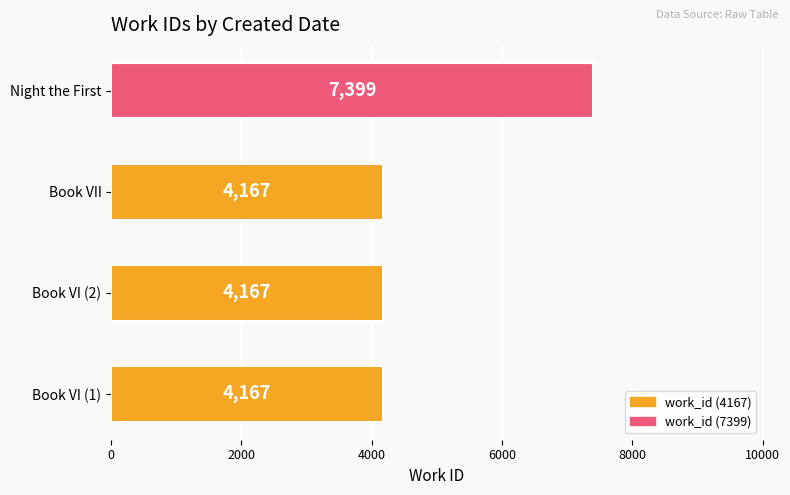

True or false: the data shows 4167 at Book VI (1).

True